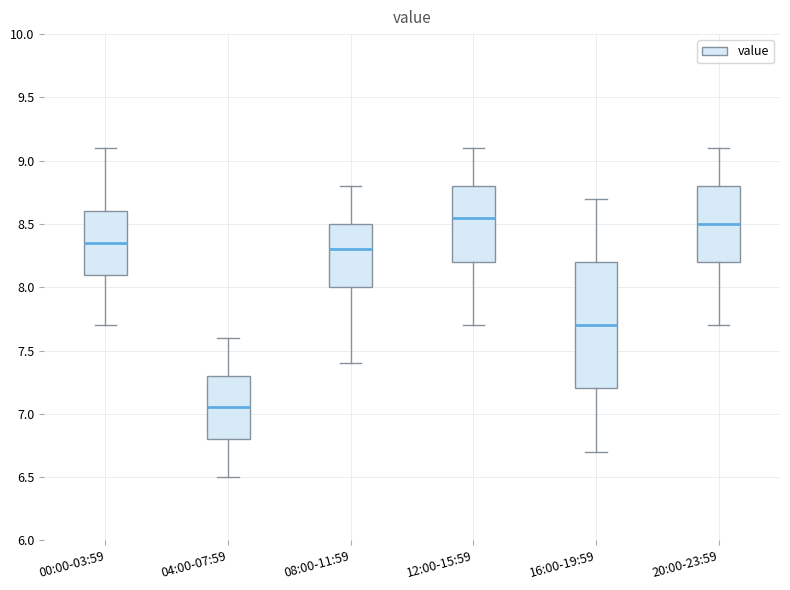

Reading left to right, read every box against the y-axis: the position of its median line, the range the box covers, and the ends of its whiskers. The values are not printed on the chart, so give them approximately, as read against the axis.

00:00-03:59: median 8.35, box 8.10 to 8.60, whiskers 7.70 to 9.10
04:00-07:59: median 7.05, box 6.80 to 7.30, whiskers 6.50 to 7.60
08:00-11:59: median 8.30, box 8.00 to 8.50, whiskers 7.40 to 8.80
12:00-15:59: median 8.55, box 8.20 to 8.80, whiskers 7.70 to 9.10
16:00-19:59: median 7.70, box 7.20 to 8.20, whiskers 6.70 to 8.70
20:00-23:59: median 8.50, box 8.20 to 8.80, whiskers 7.70 to 9.10